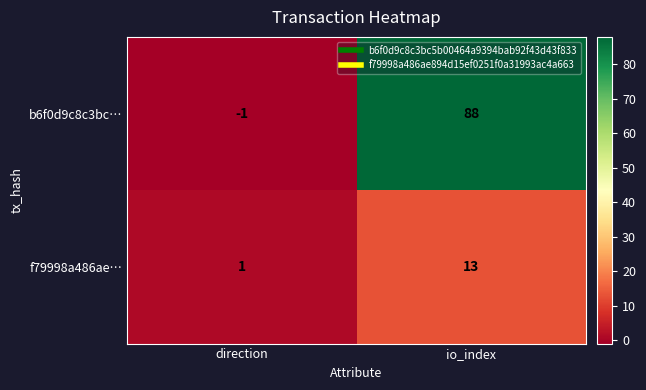

The f79998a486ae… series shows 2 at direction. True or false?

False